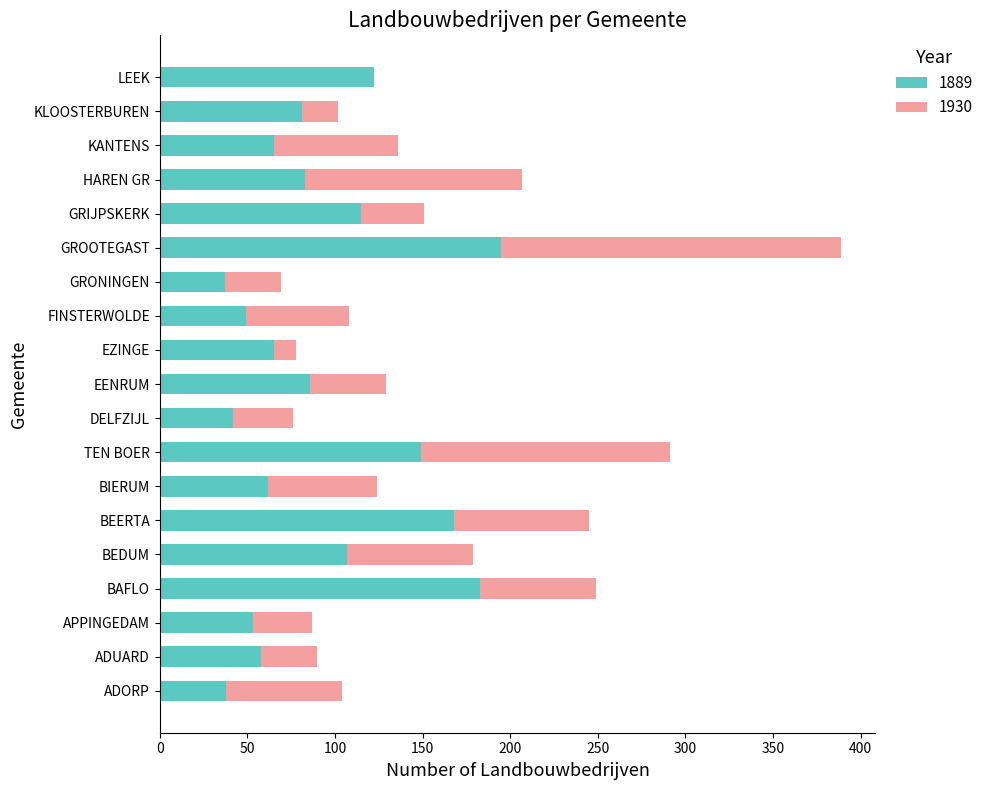

At which category is the sum across all series the highest?

GROOTEGAST